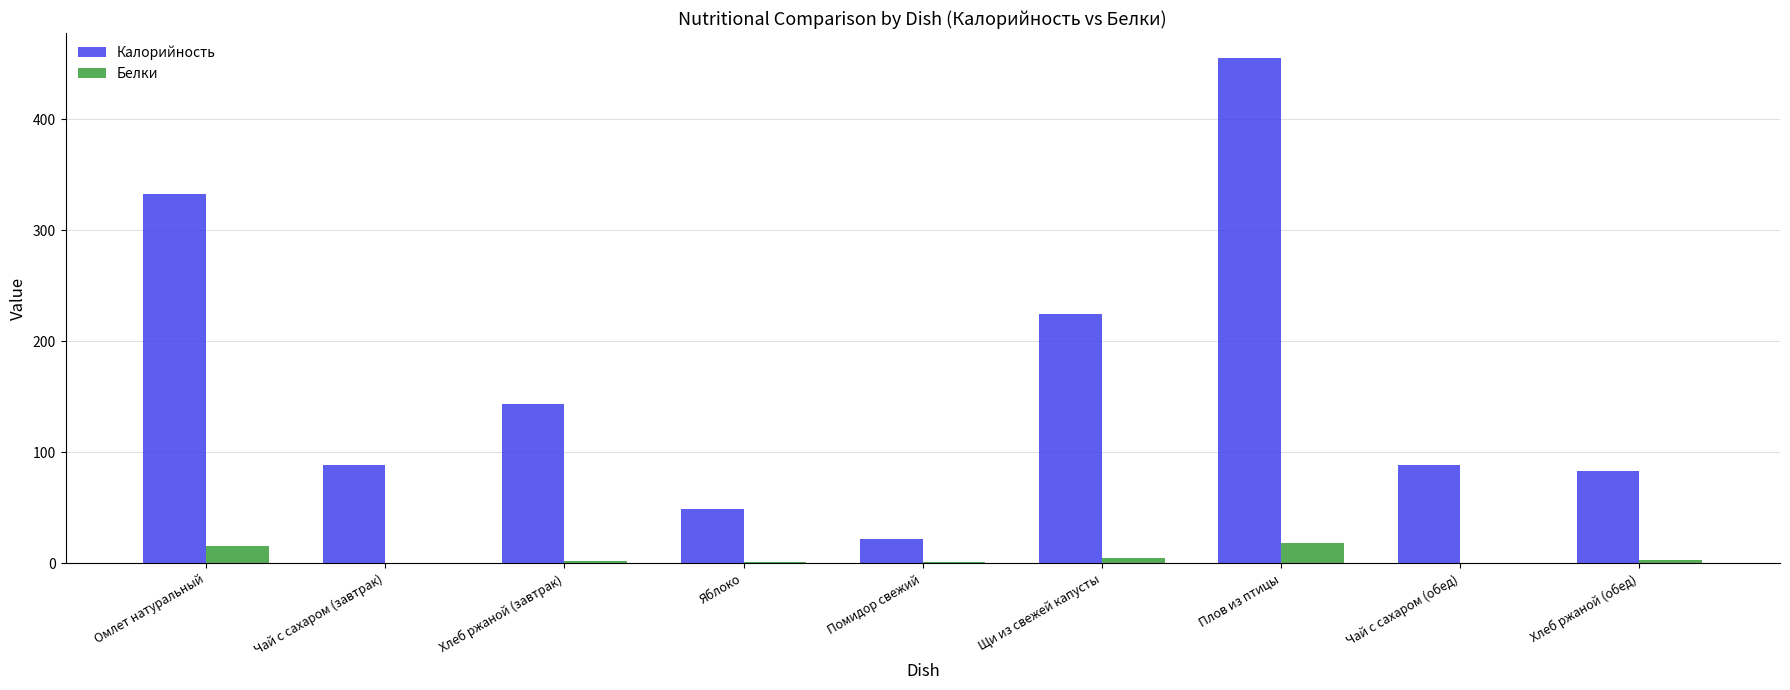

What are all the series names shown in the legend?

Калорийность, Белки